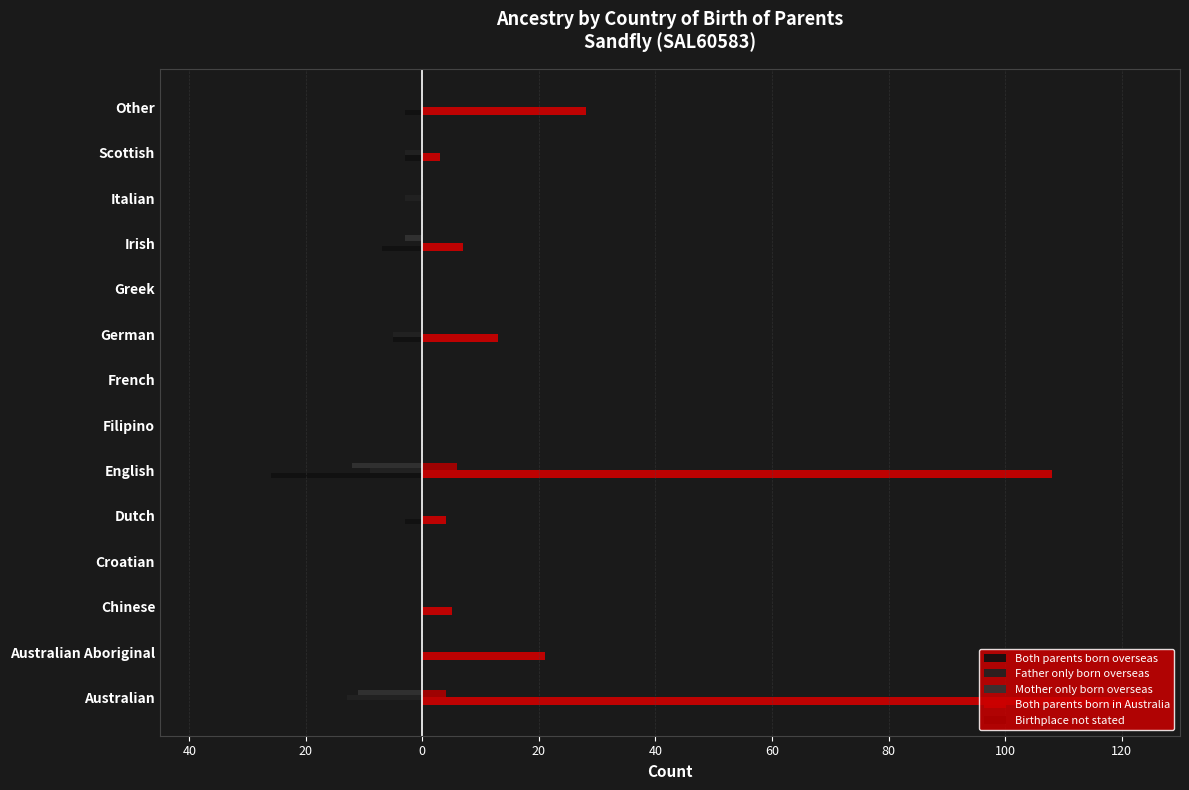

Which series has the widest spread of values?

Both parents born in Australia